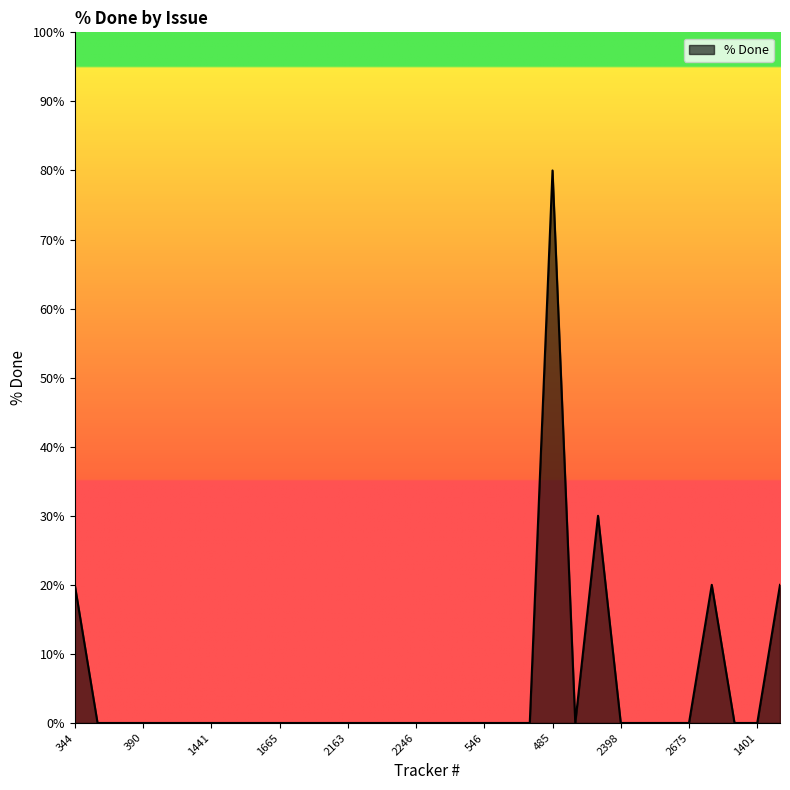

What is the maximum value shown in the chart?

80